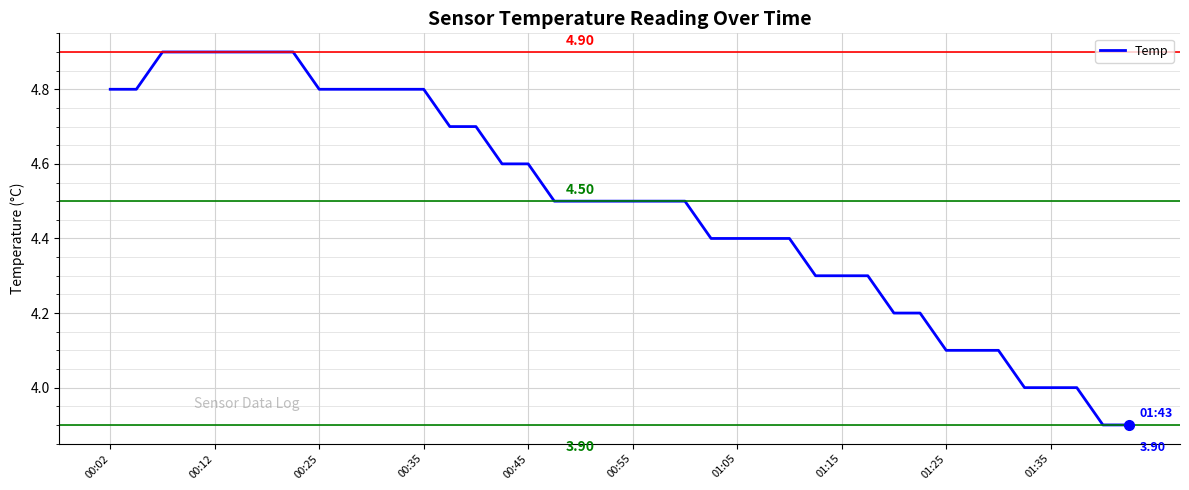

What is the difference between the values at 00:35 and 01:25?

0.7